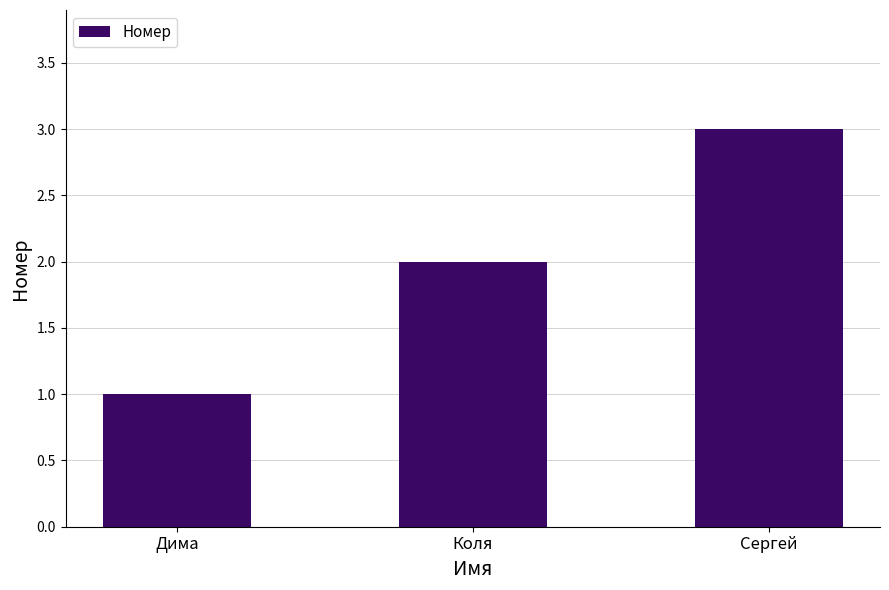

Reading left to right, what are all the values shown in this chart?

1	2	3